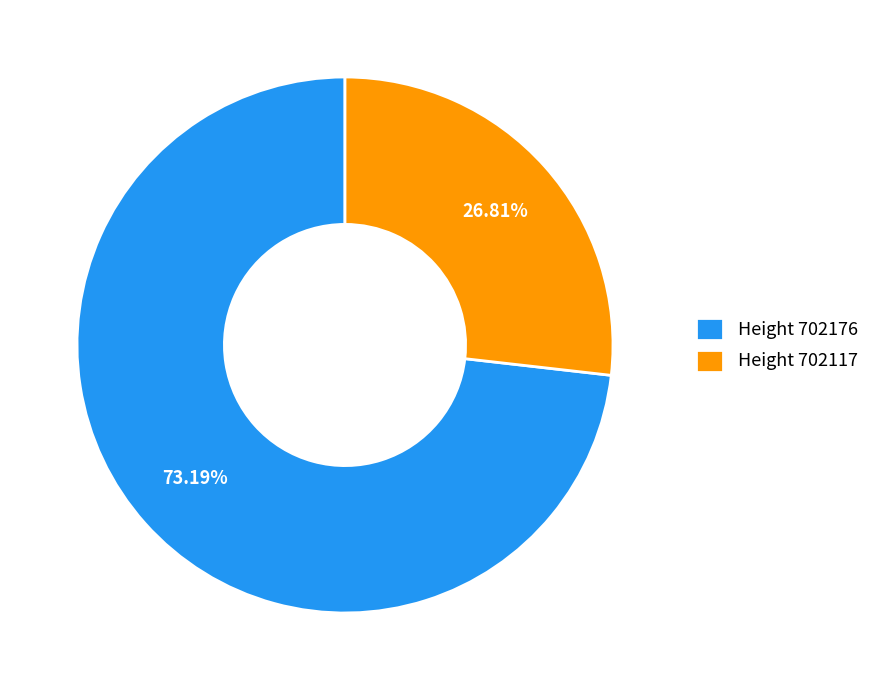

Does any single category account for the majority?

Yes